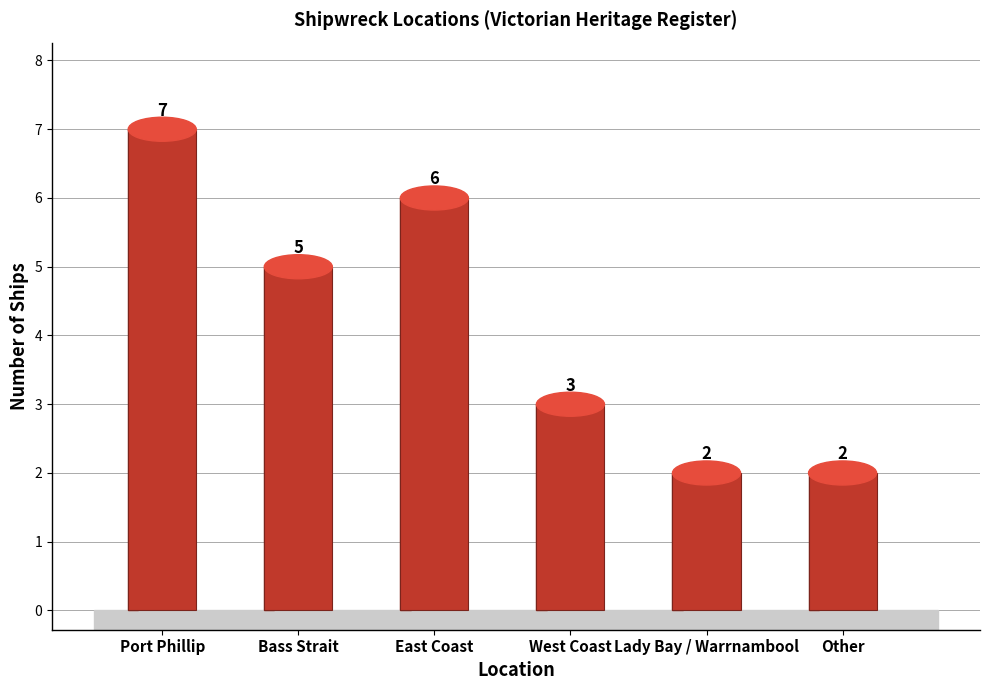

What is the difference between the values at East Coast and Other?

4